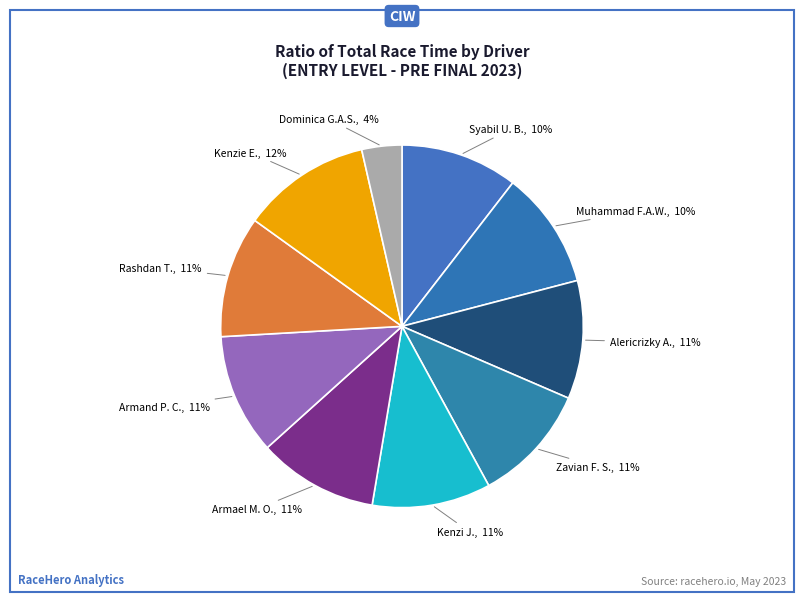

Count the number of slices in the pie.

10